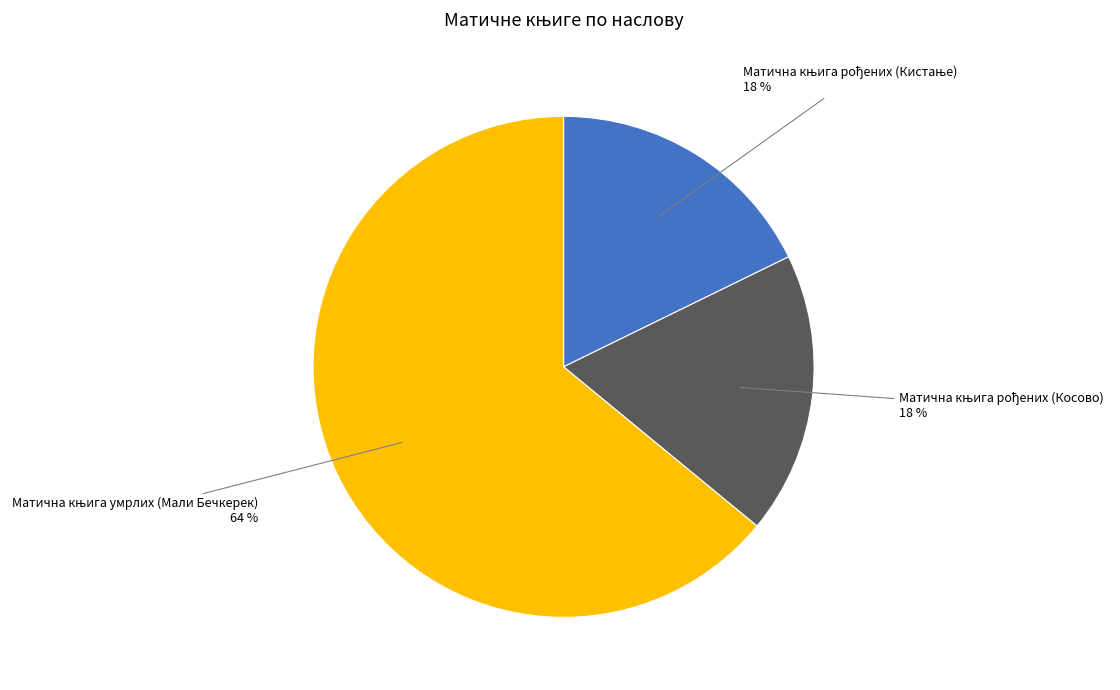

To the nearest percent, what is the average slice percentage?

33%